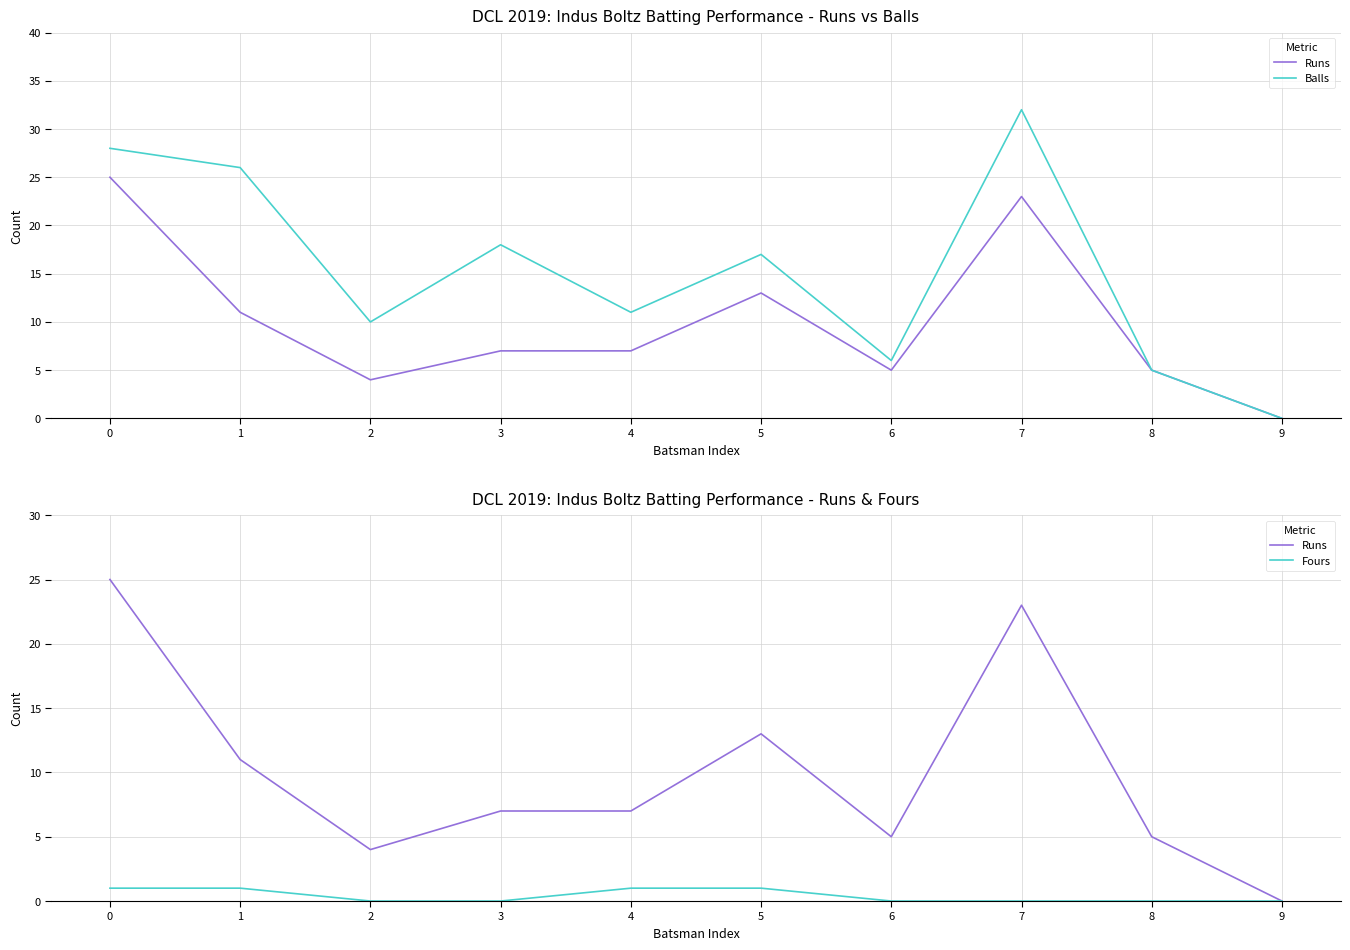

Which series has the largest total across all categories?

Balls